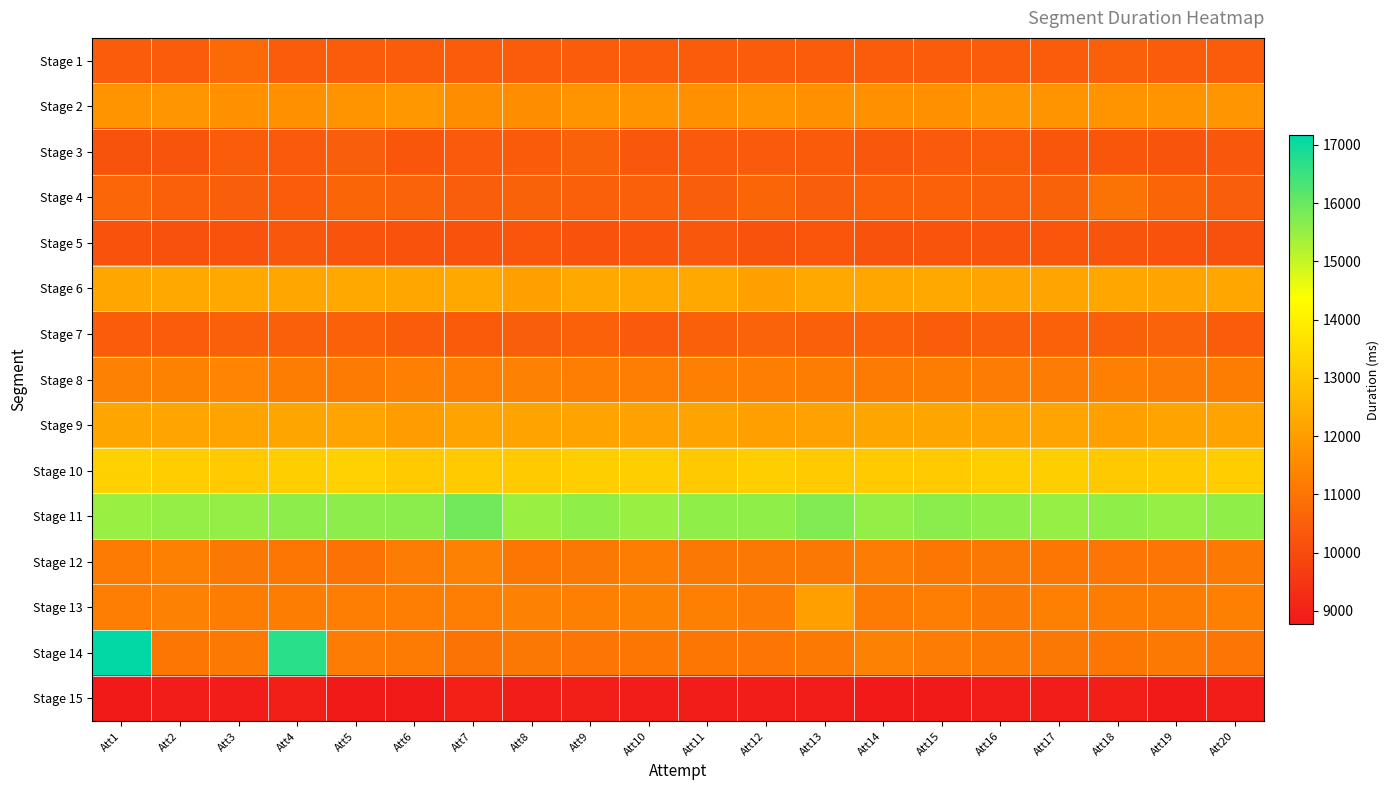

Which series has the largest total across all categories?

Stage 11